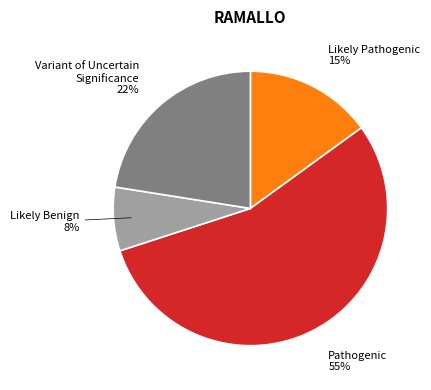

Count the number of slices in the pie.

4